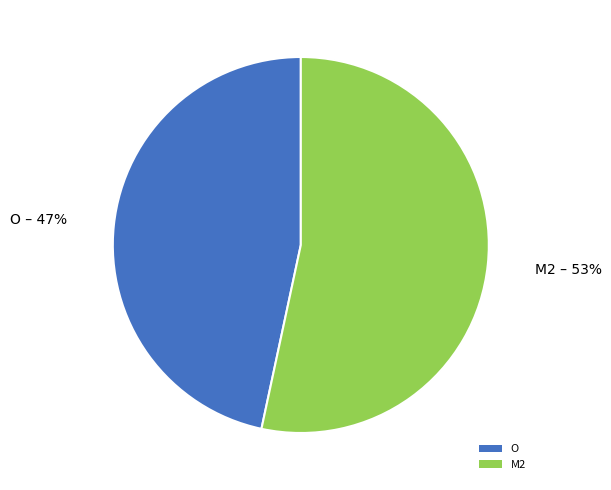

Does any single category account for the majority?

Yes